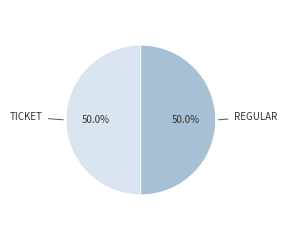

How many slices are in this pie chart?

2